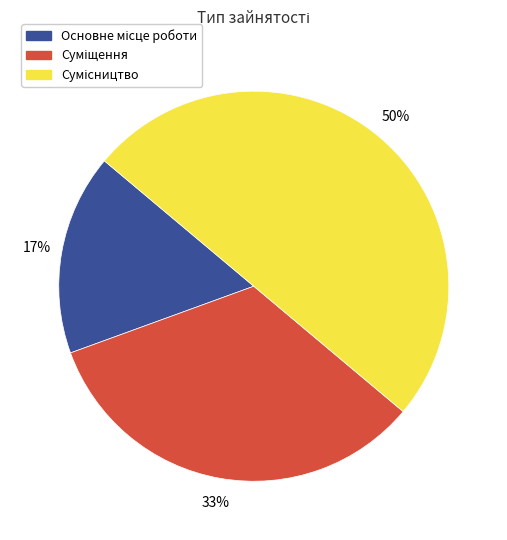

To the nearest percent, what is the difference between the largest and smallest slice percentages?

33%